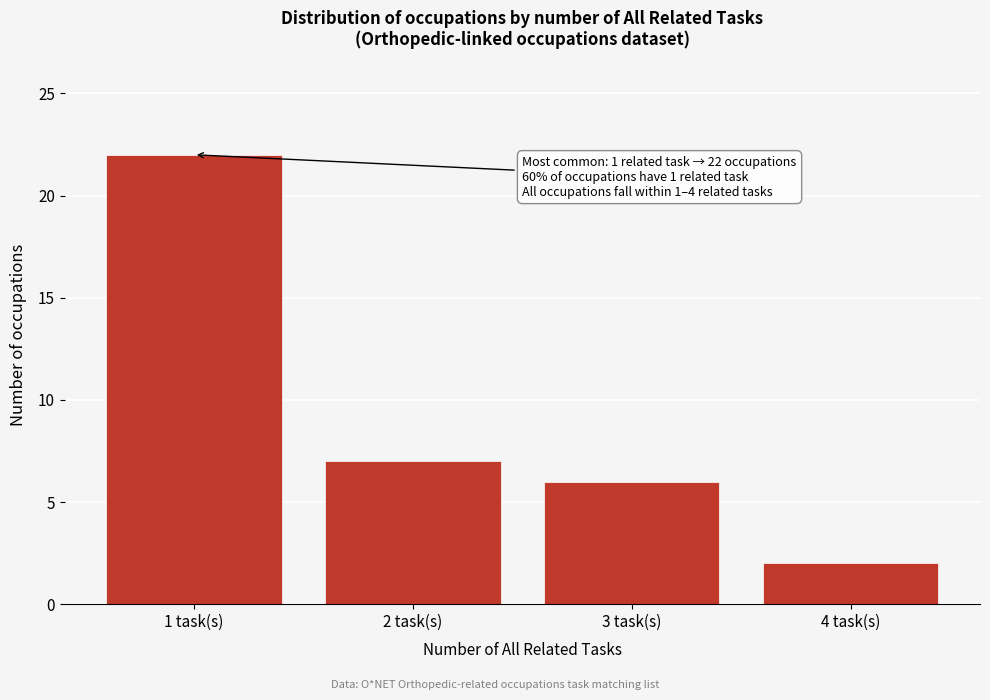

Reading left to right, list all the values displayed in this chart.

22	7	6	2